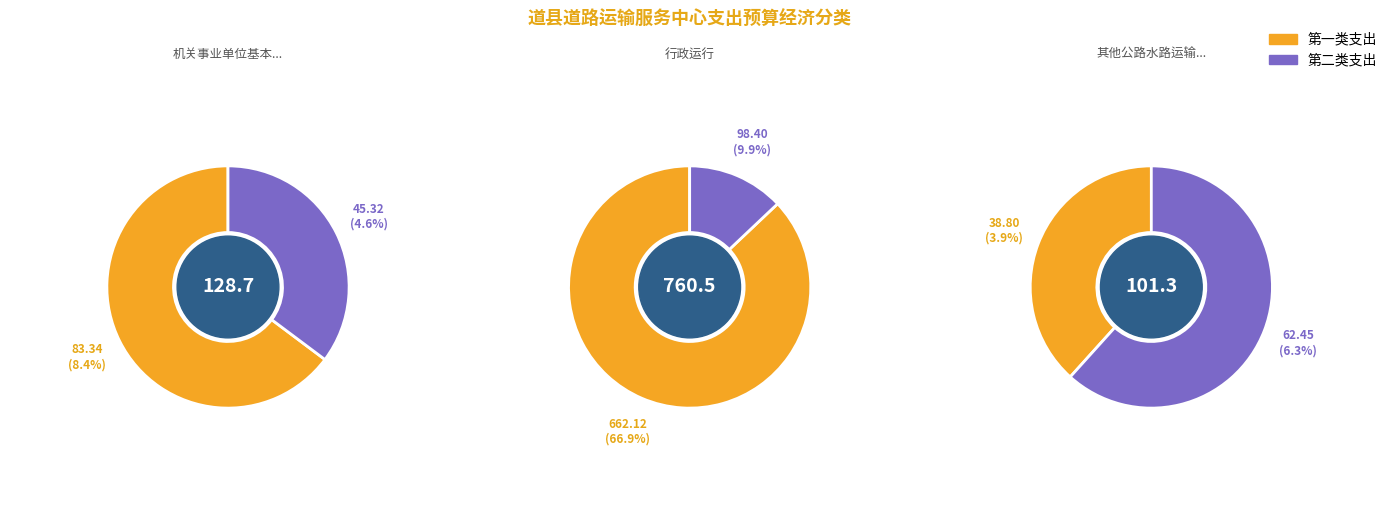

To the nearest percent, what is the difference between the largest and smallest slice percentages?

63%